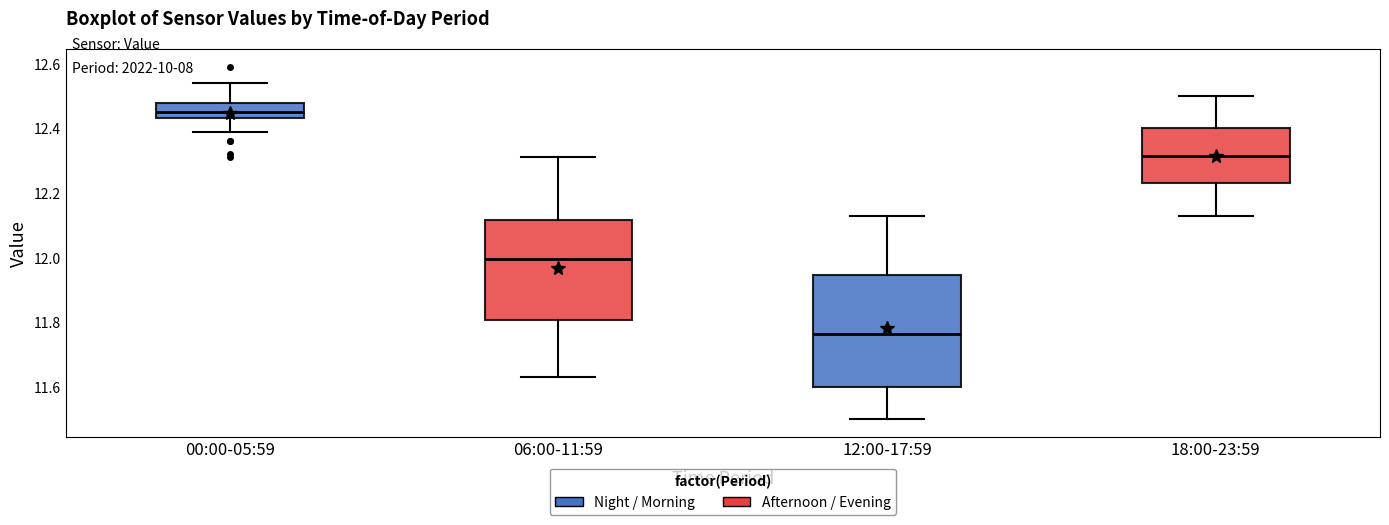

Where does the median line of the box for 00:00-05:59 sit on the y-axis? The values are not printed on the chart, so give them approximately, as read against the axis.

12.46